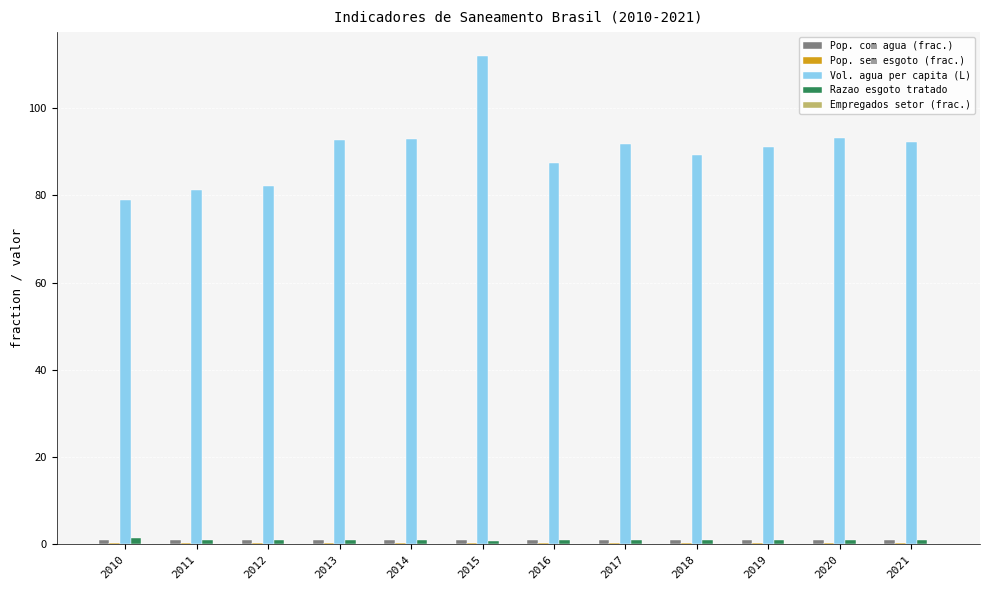

What is the greatest value displayed?

111.9